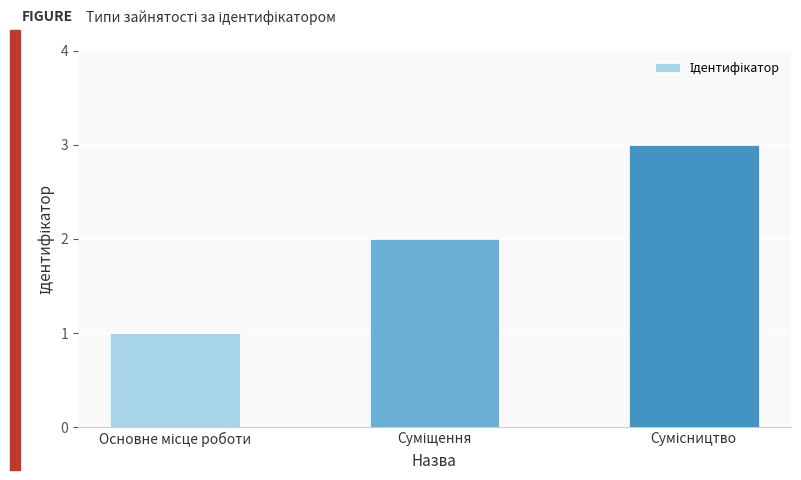

What is the sum of all values?

6